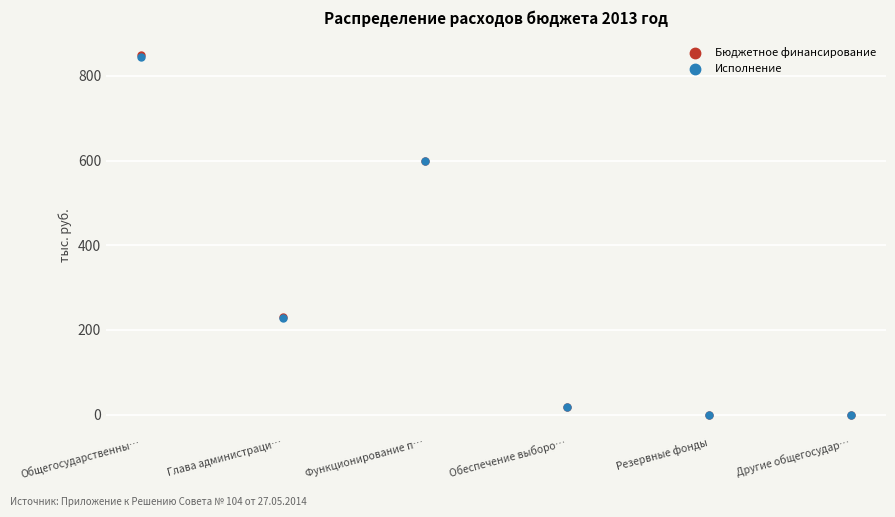

Which series has the widest spread of Y values?

Бюджетное финансирование